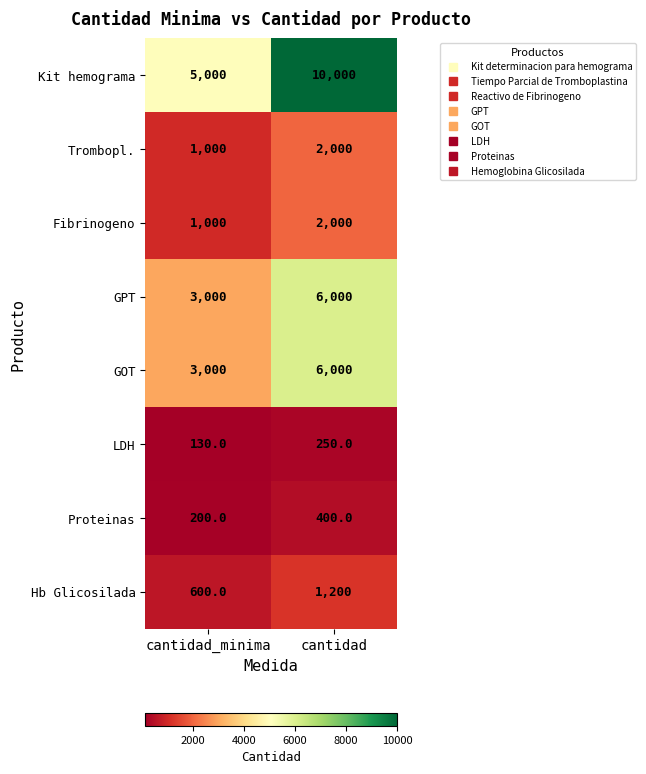

What is the spread (max minus min) of values at cantidad?

9750